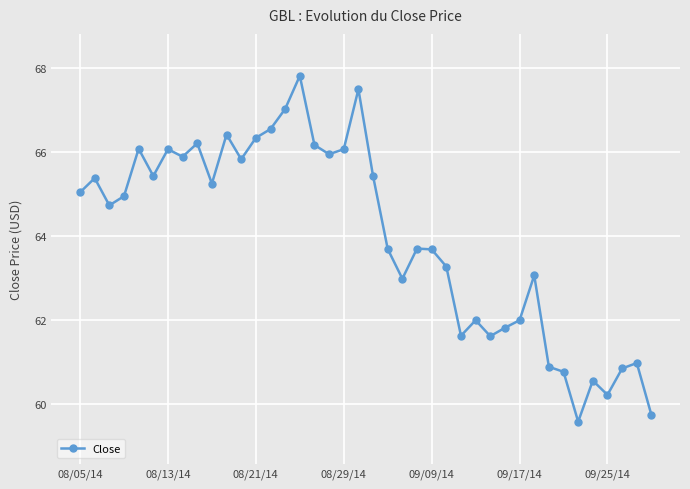

What is the average value?

64.0